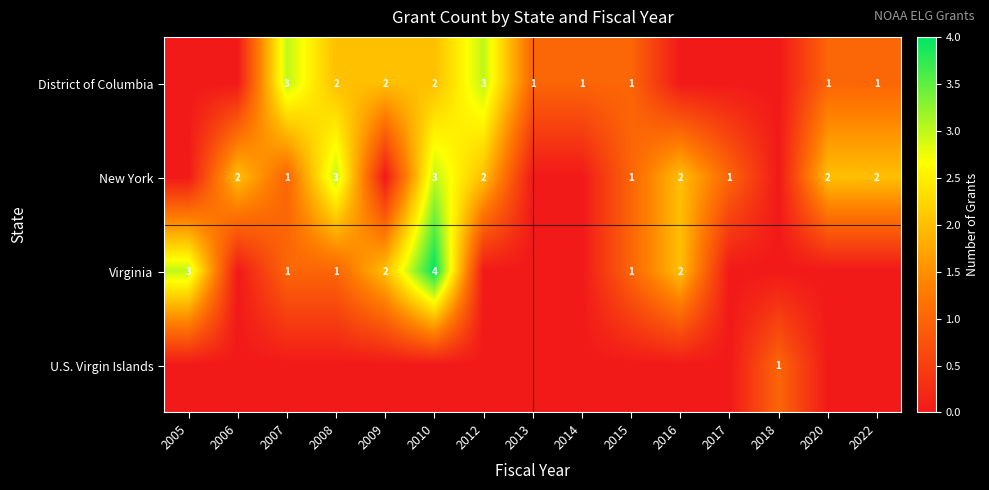

True or false: District of Columbia has a value of 2 at 2010.

True